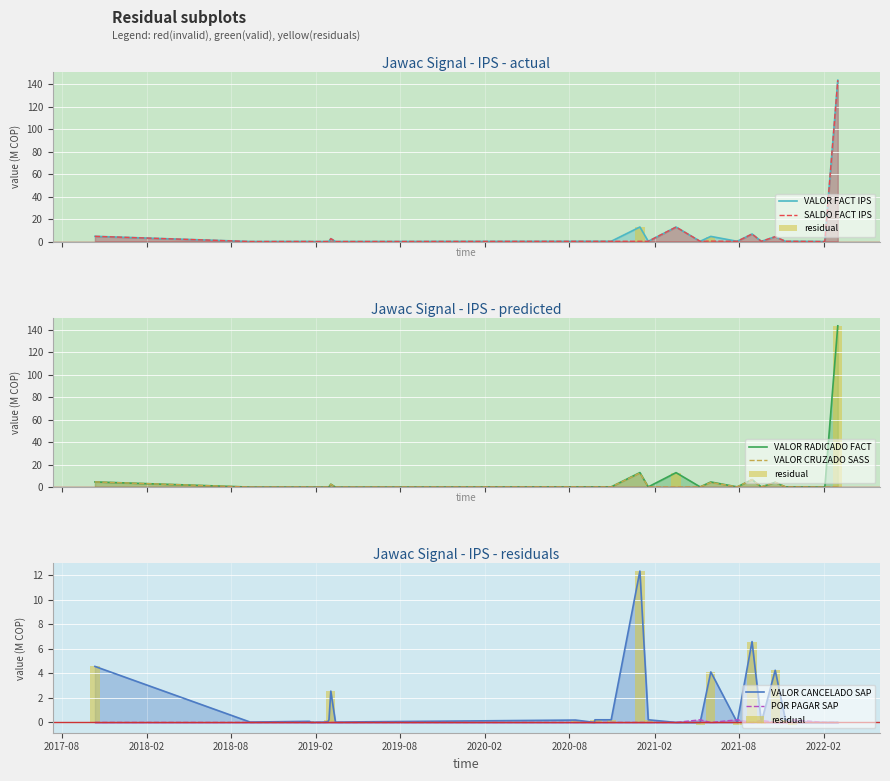

Reading right to left, list all the values displayed in this chart.

SALDO FACT IPS: 143.7	0.0	0.2	0.2	0.2	4.3	0.2	6.7	0.2	0.4	0.2	12.9	0.2	0.3	0.2	0.2	0.2	0.2	0.2	0.0	0.0	2.6	0.2	0.1	0.0	0.0	0.1	0.0	4.6
VALOR FACT IPS: 143.7	0.0	0.2	0.2	0.2	4.3	0.2	6.7	0.2	4.6	0.2	12.9	0.2	12.9	0.2	0.2	0.2	0.2	0.2	0.0	0.0	2.6	0.2	0.1	0.0	0.0	0.1	0.0	4.6
VALOR RADICADO FACT: 143.7	0.0	0.2	0.2	0.2	4.3	0.2	6.7	0.2	4.6	0.2	12.9	0.2	12.9	0.2	0.2	0.2	0.2	0.2	0.0	0.0	2.6	0.2	0.1	0.0	0.0	0.1	0.0	4.6
VALOR CRUZADO SASS: 0.0	0.0	0.2	0.2	0.2	4.3	0.2	6.7	0.2	4.2	0.2	0.0	0.2	12.6	0.2	0.2	0.2	0.0	0.2	0.0	0.0	2.6	0.2	0.1	0.0	0.0	0.1	0.0	4.6
VALOR CANCELADO SAP: 0.0	0.0	0.0	0.2	0.2	4.2	0.0	6.6	0.0	4.1	0.0	0.0	0.2	12.3	0.2	0.2	0.2	0.0	0.2	0.0	0.0	2.5	0.2	0.1	0.0	0.0	0.1	0.0	4.6
POR PAGAR SAP: 0.0	0.0	0.2	0.0	0.0	0.0	0.2	0.0	0.2	0.0	0.2	0.0	0.0	0.0	0.0	0.0	0.0	0.0	0.0	0.0	0.0	0.0	0.0	0.0	0.0	0.0	0.0	0.0	0.0